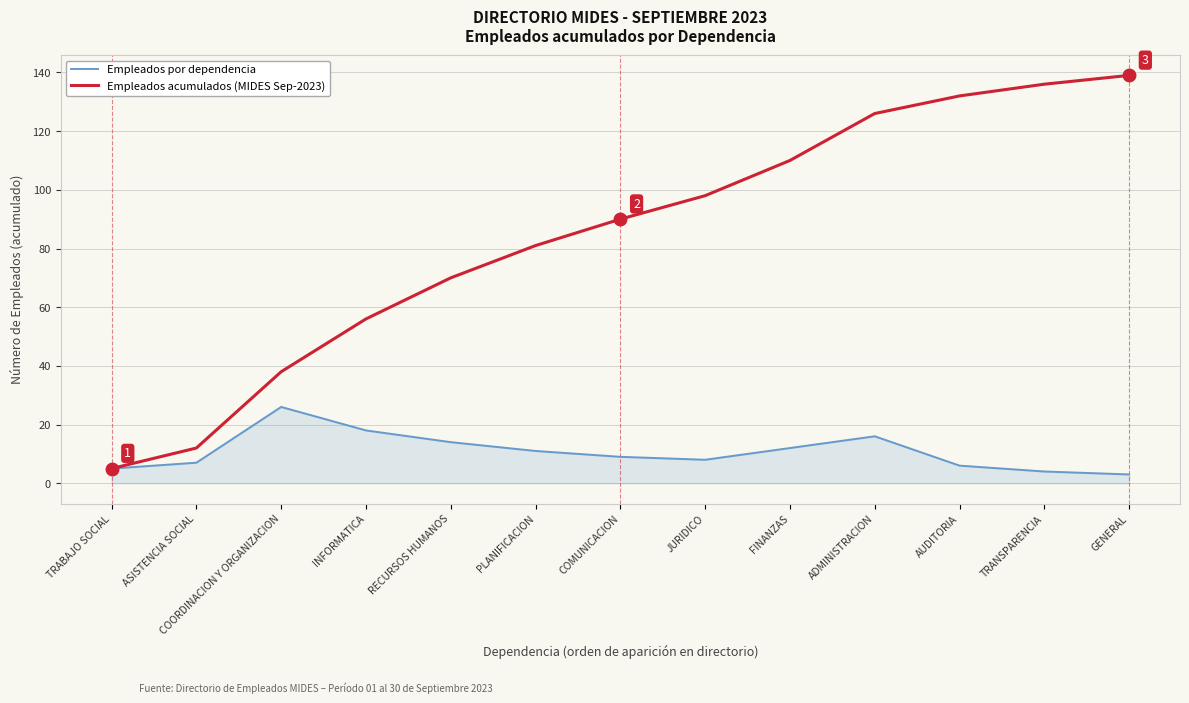

What are all the series names shown in the legend?

Empleados por dependencia, Empleados acumulados (MIDES Sep-2023)